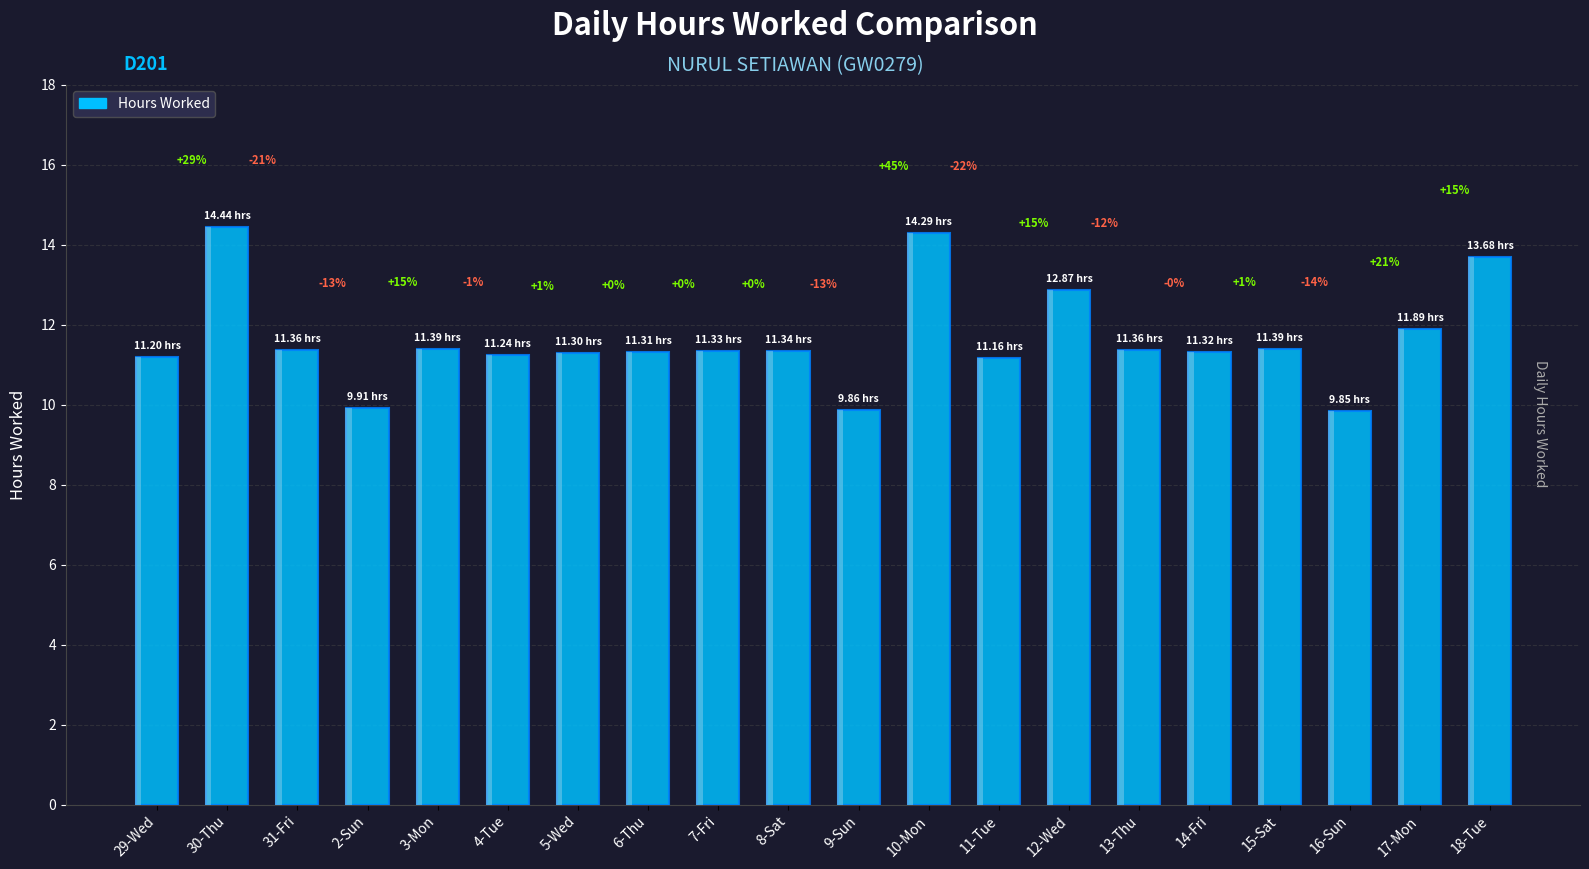

List the labels in order of value, smallest first.

16-Sun, 9-Sun, 2-Sun, 11-Tue, 29-Wed, 4-Tue, 5-Wed, 6-Thu, 14-Fri, 7-Fri, 8-Sat, 31-Fri, 13-Thu, 3-Mon, 15-Sat, 17-Mon, 12-Wed, 18-Tue, 10-Mon, 30-Thu